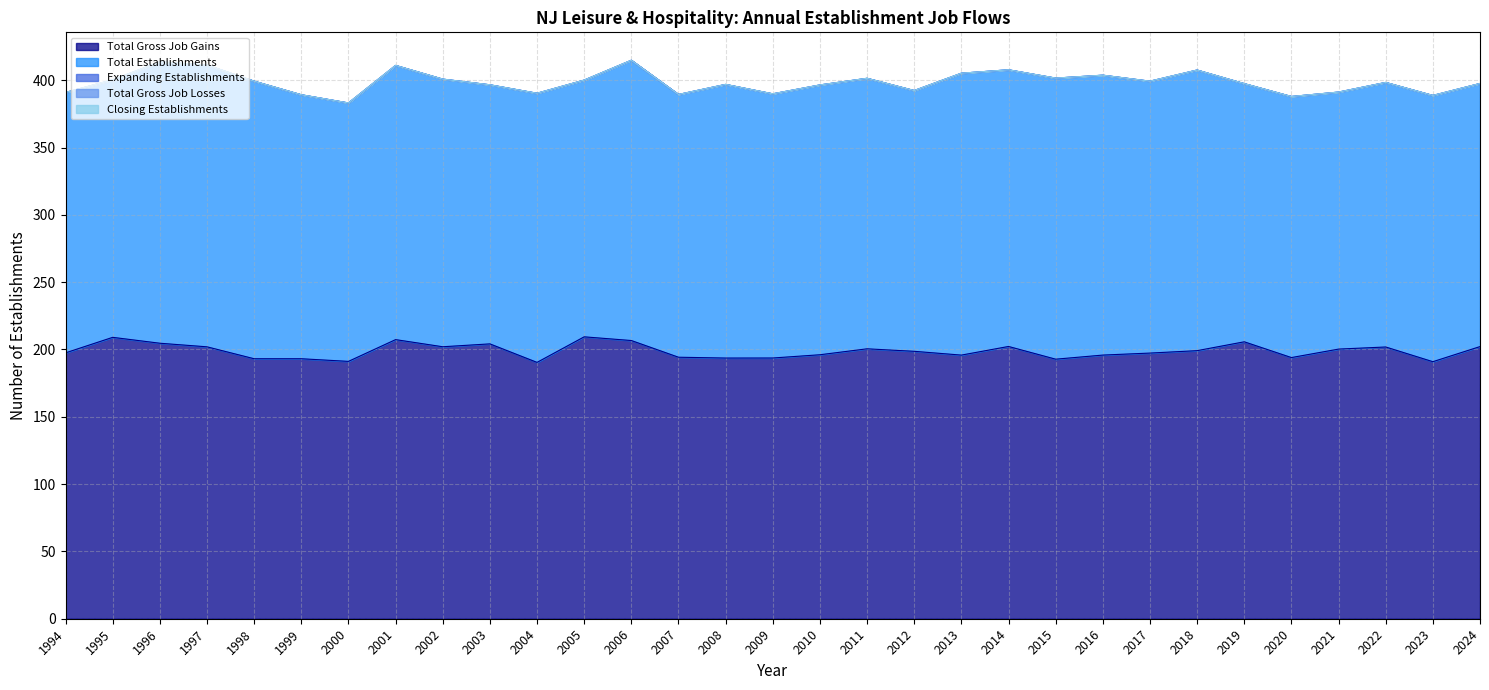

At which category is the sum across all series the highest?

1994